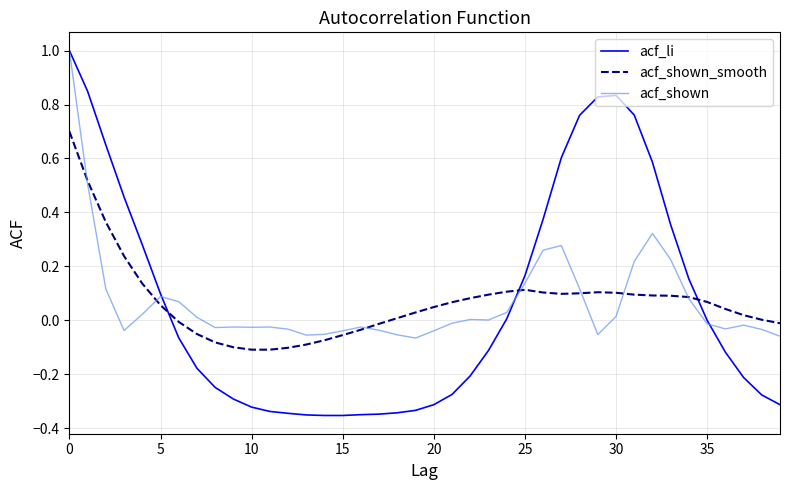

Which series has the widest spread of values?

acf_li